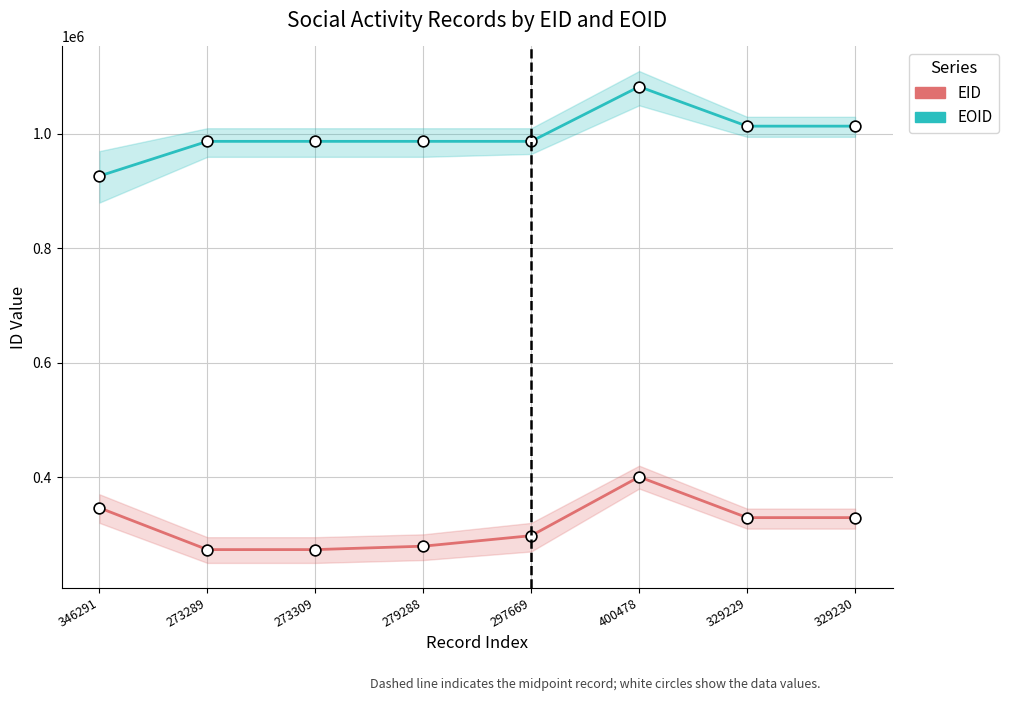

What is the total value across all series at 273309?

1260375